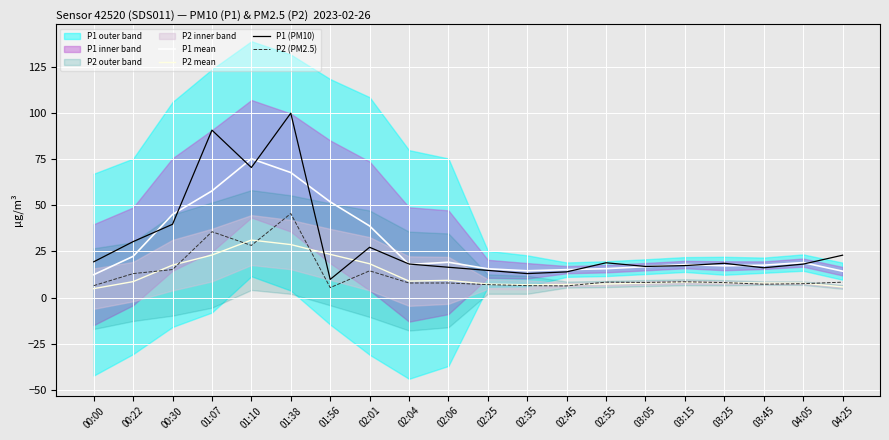

How many data points does each series have?

20